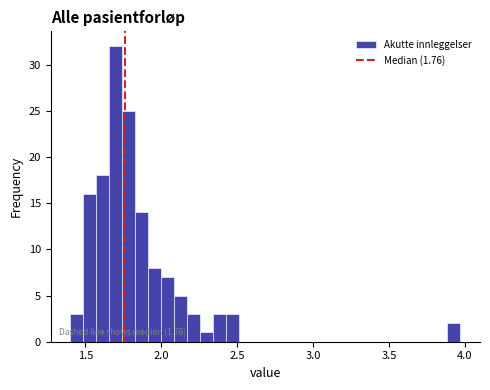

Around what value on the x-axis is the tallest bar? Give the approximate position of its centre, as read against the axis.

1.70